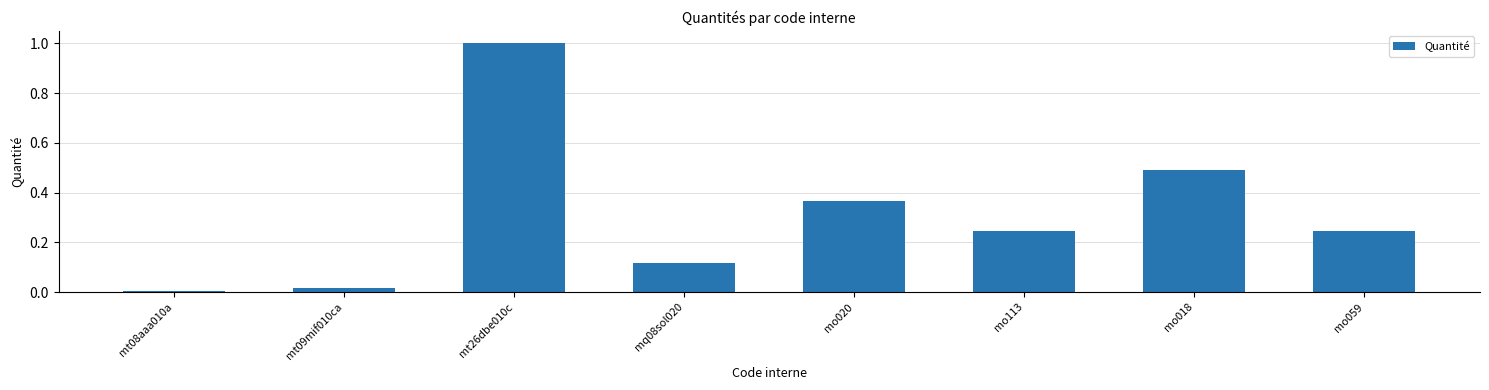

What is the label of the 1st bar from the right?

mo059